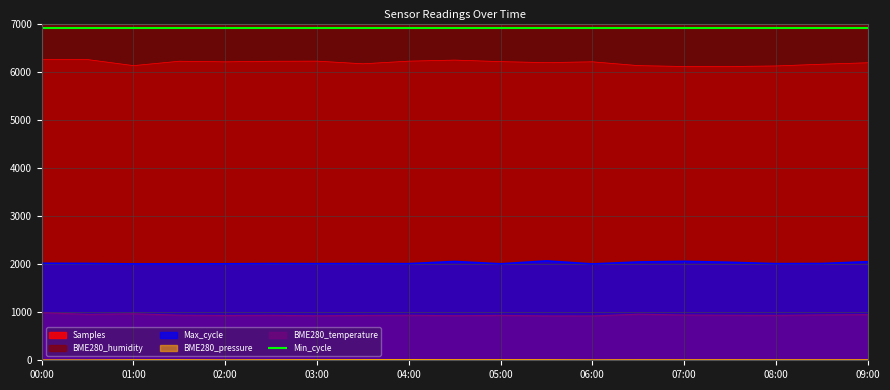

The value of Max_cycle at 02:00 is 2005.1. True or false?

True